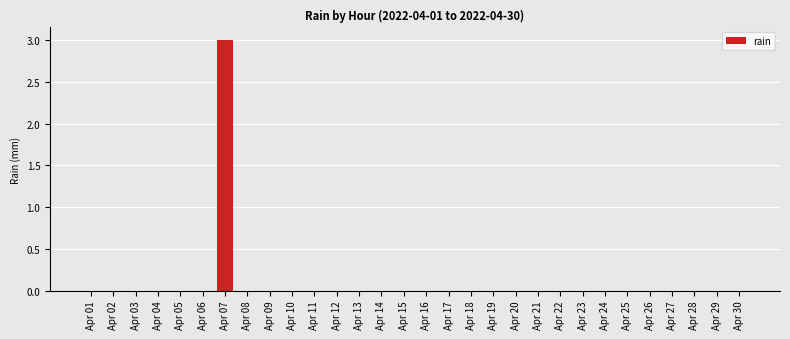

What is the sum of all values?

3